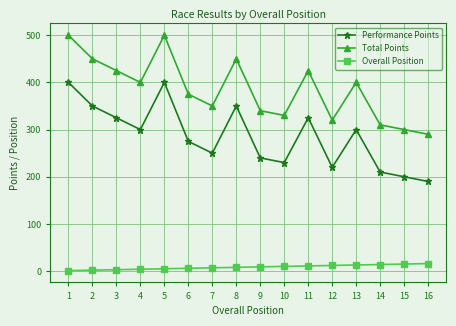

Rank the series by their average value, from highest to lowest.

Total Points, Performance Points, Overall Position